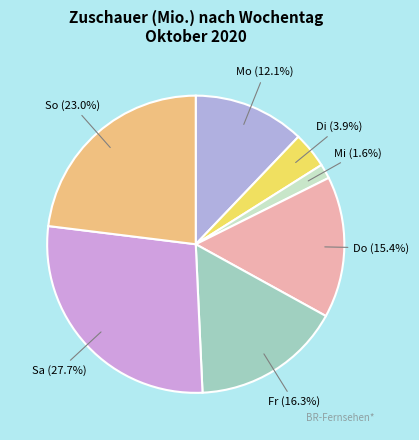

Combined, do Fr and So account for over 50%?

No